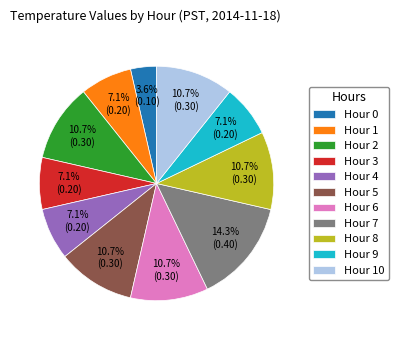

Combined, do Hour 2 and Hour 9 account for over 50%?

No